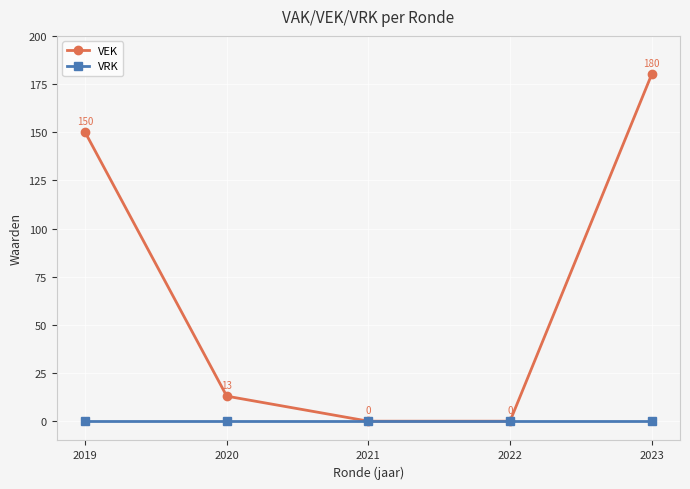

Count the number of data series in this chart.

2